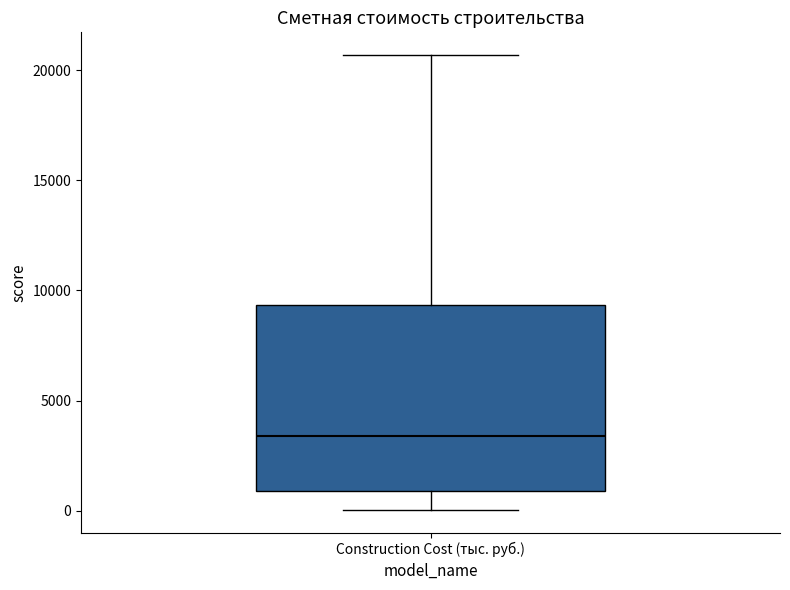

Read this box plot against the y-axis: the position of the median line, the range covered by the box, and the ends of both whiskers. The values are not printed on the chart, so give them approximately, as read against the axis.

median 3500, box 1000 to 9500, whiskers 0 to 20500